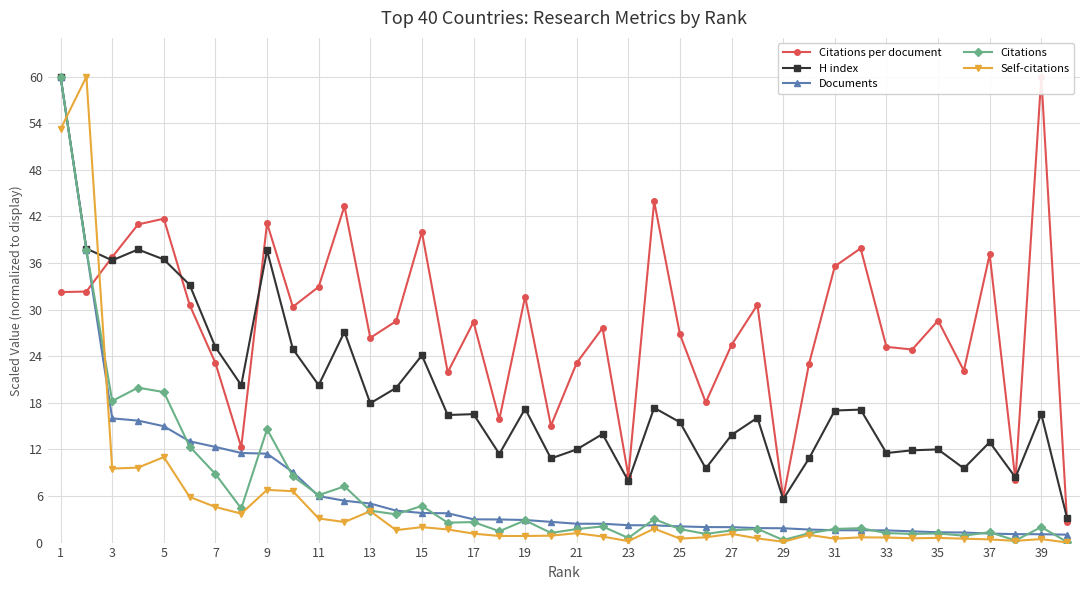

At how many categories does at least one series exceed 31?

16